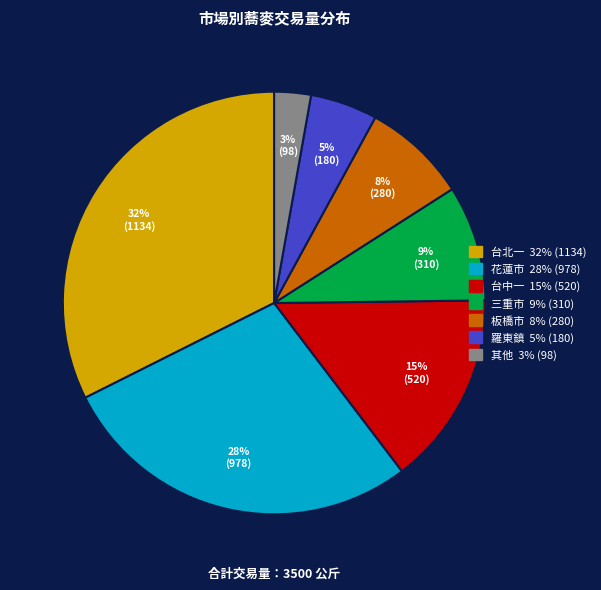

To the nearest percent, what is the average slice percentage?

14%